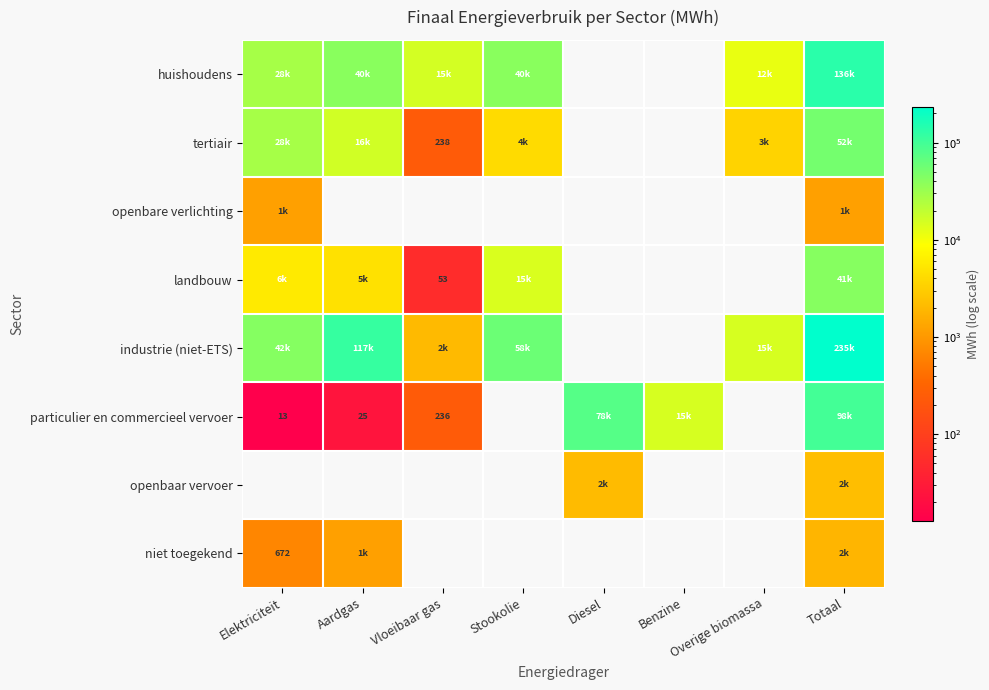

Which series has the largest total across all categories?

industrie (niet-ETS)